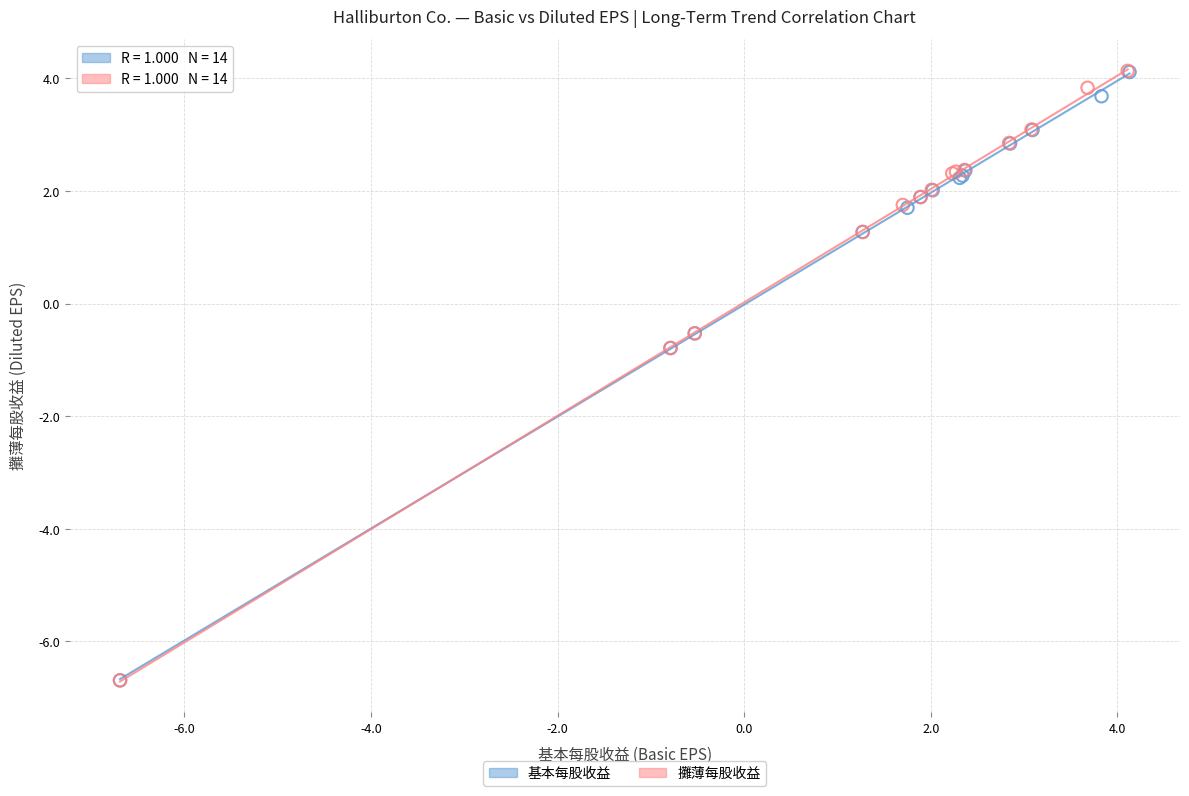

Which series has the largest Y range (max minus min)?

攤薄每股收益